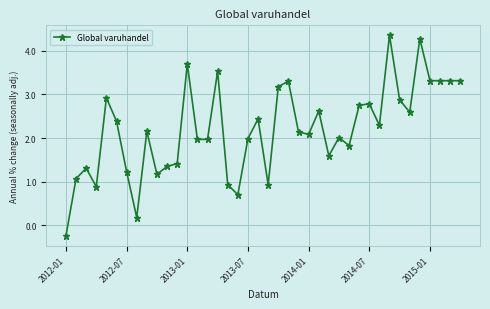

What is the average value?

2.2